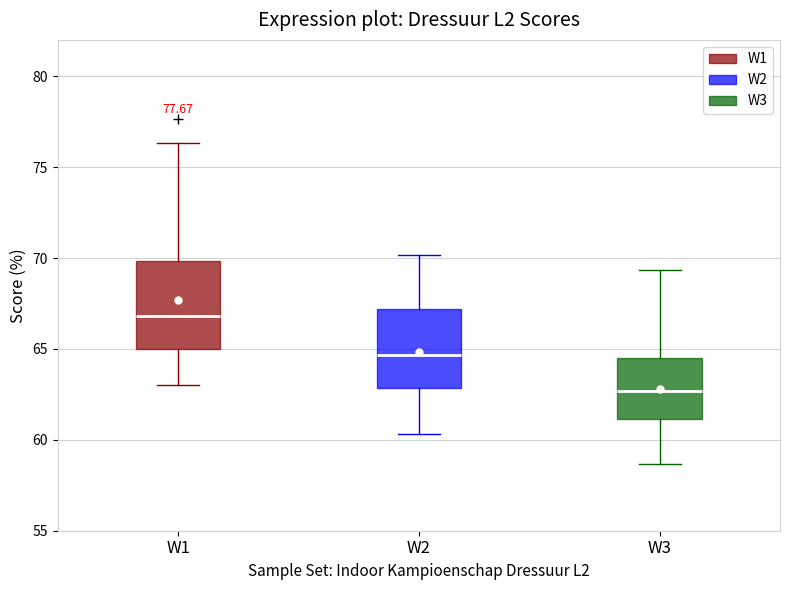

Where does the upper whisker of the box for W2 end on the y-axis? The values are not printed on the chart, so give them approximately, as read against the axis.

70.0